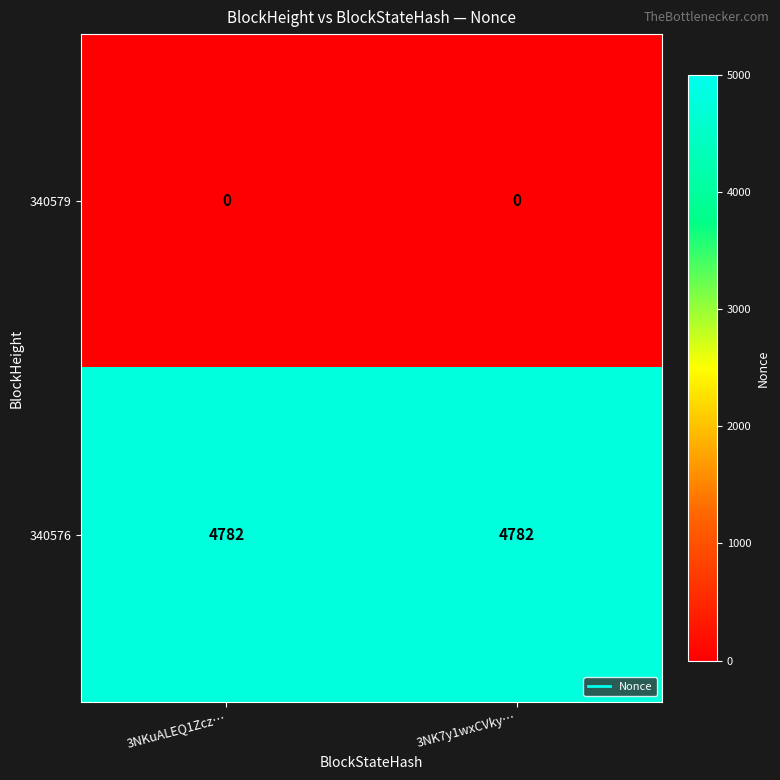

Reading right to left, list all the values displayed in this chart.

340579: 3NK7y1wxCVky…=0	3NKuALEQ1Zcz…=0
340576: 3NK7y1wxCVky…=4782	3NKuALEQ1Zcz…=4782